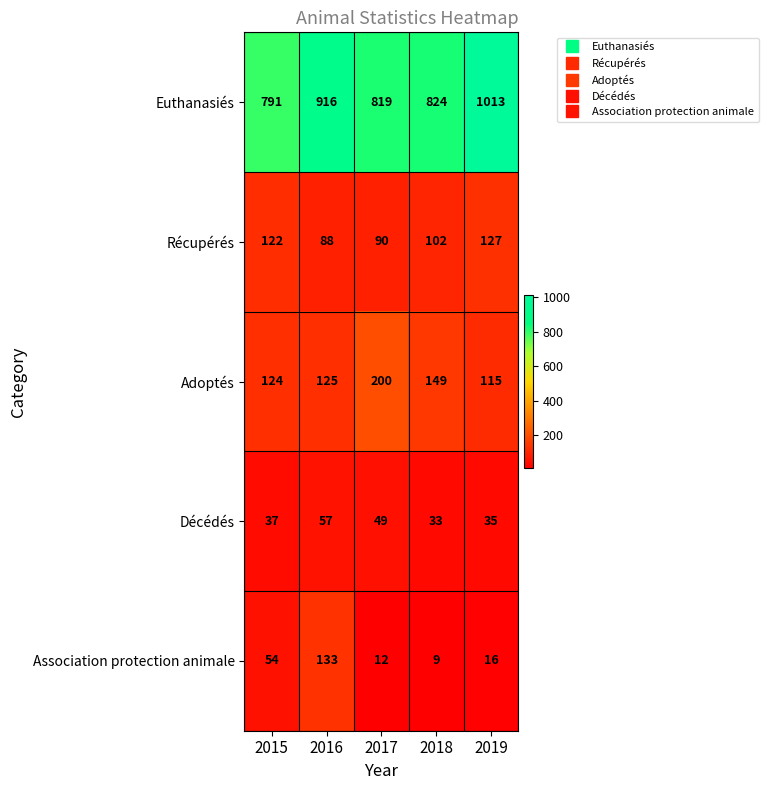

What is the difference between the highest and lowest values at 2018?

815